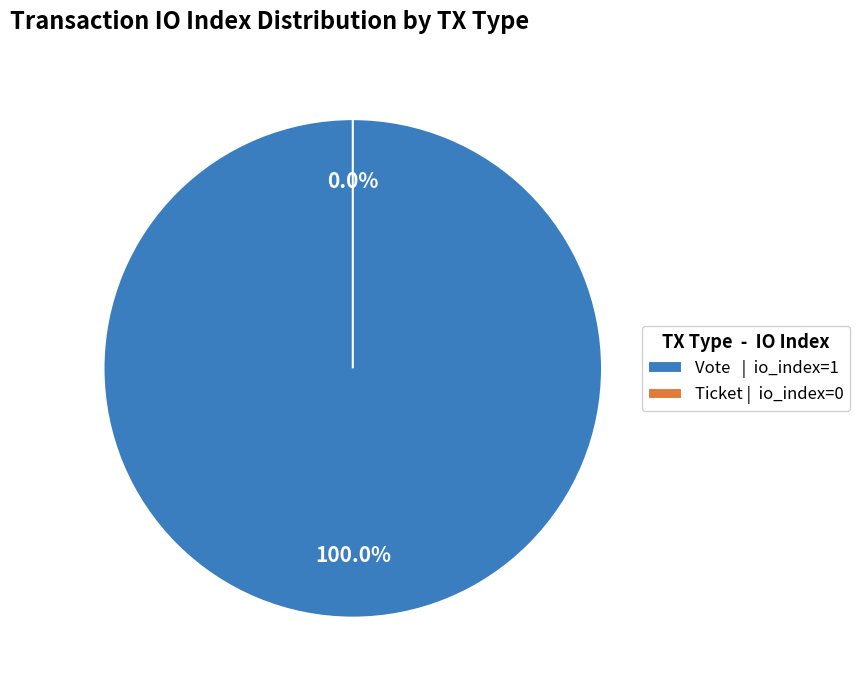

Is it true that Vote (io_index=1) is 91% of the pie?

False